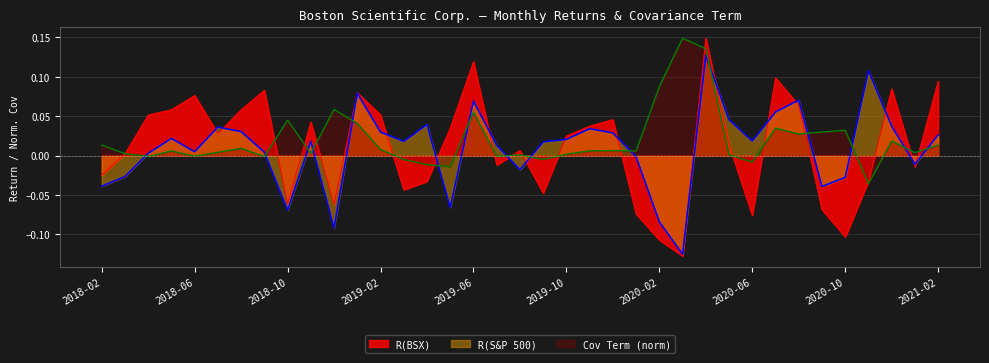

What is the smallest value displayed?

-0.1